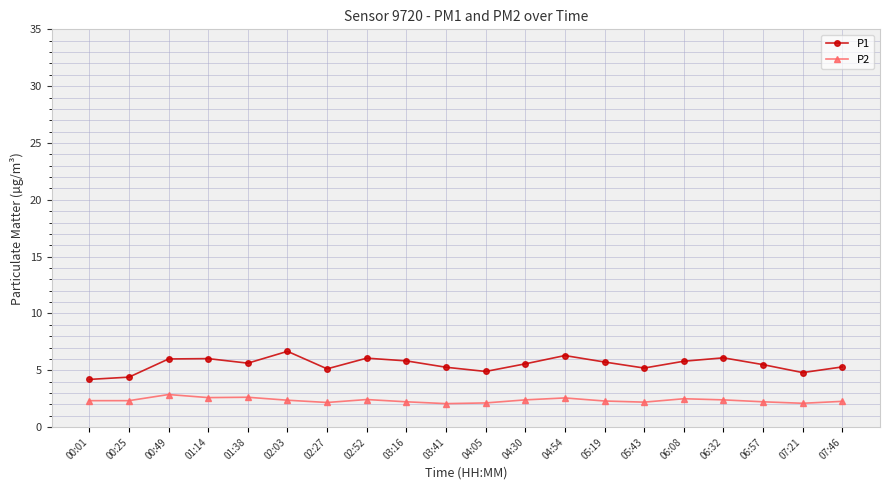

The P1 series shows 4.8 at 07:21. True or false?

True